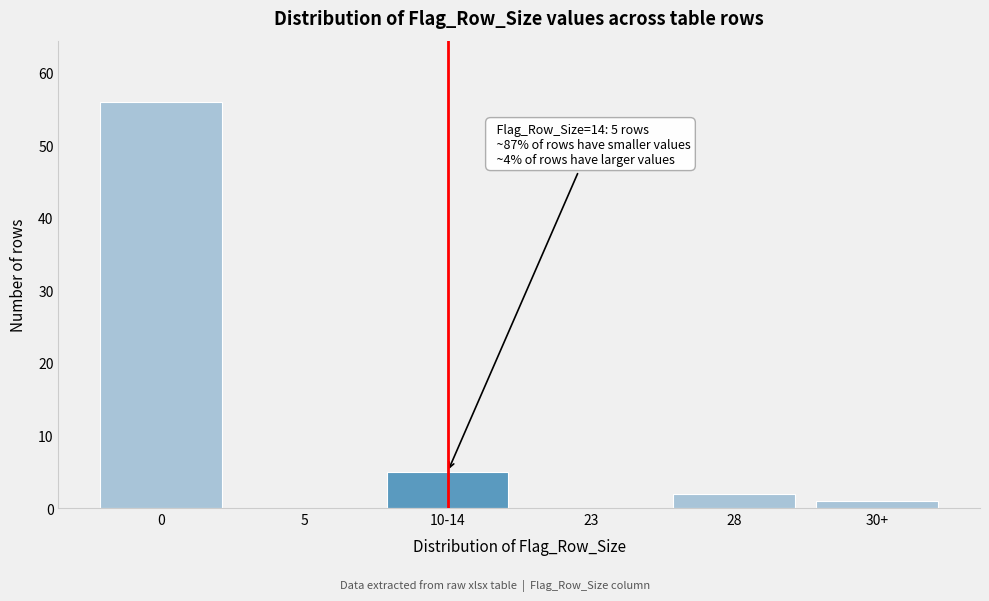

Reading left to right, extract all data points from this chart.

0=56	5=0	10-14=5	23=0	28=2	30+=1